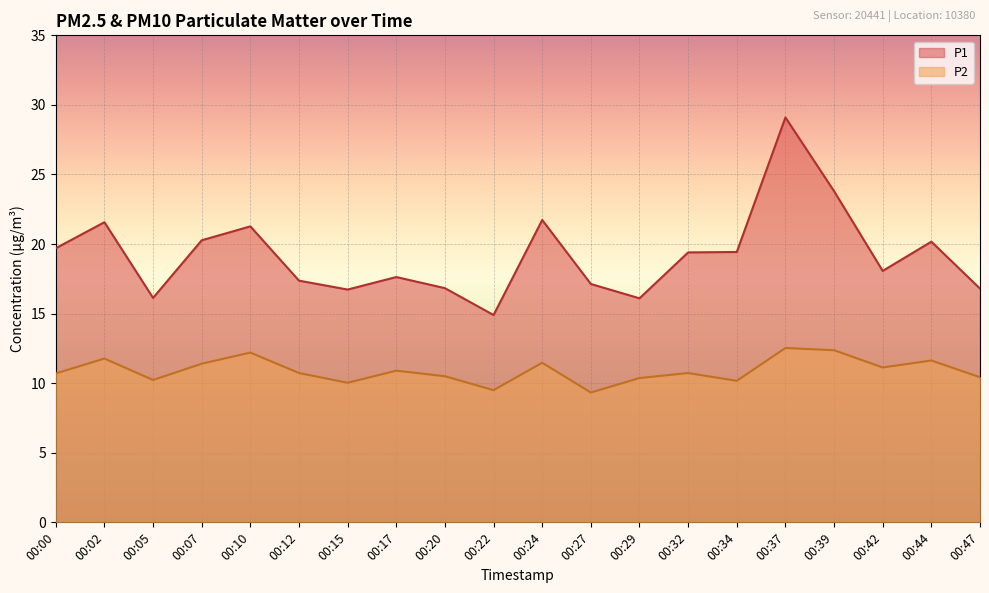

The P2 series shows 12.2 at 00:10. True or false?

True